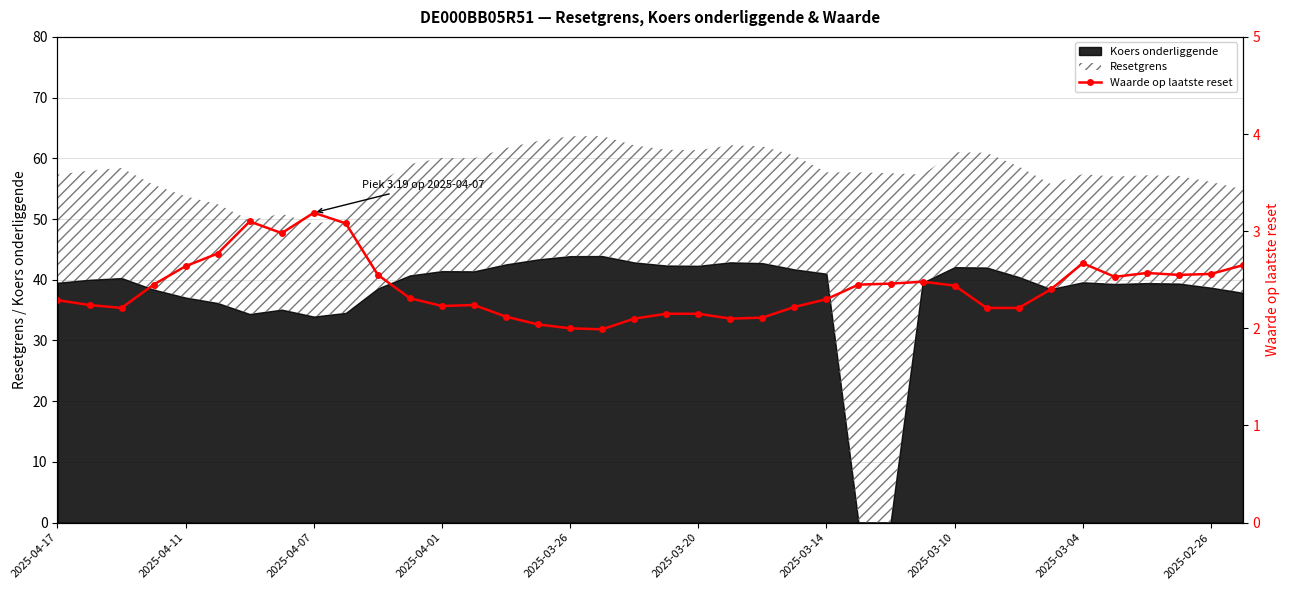

The value at 26 is 1.0. True or false?

False